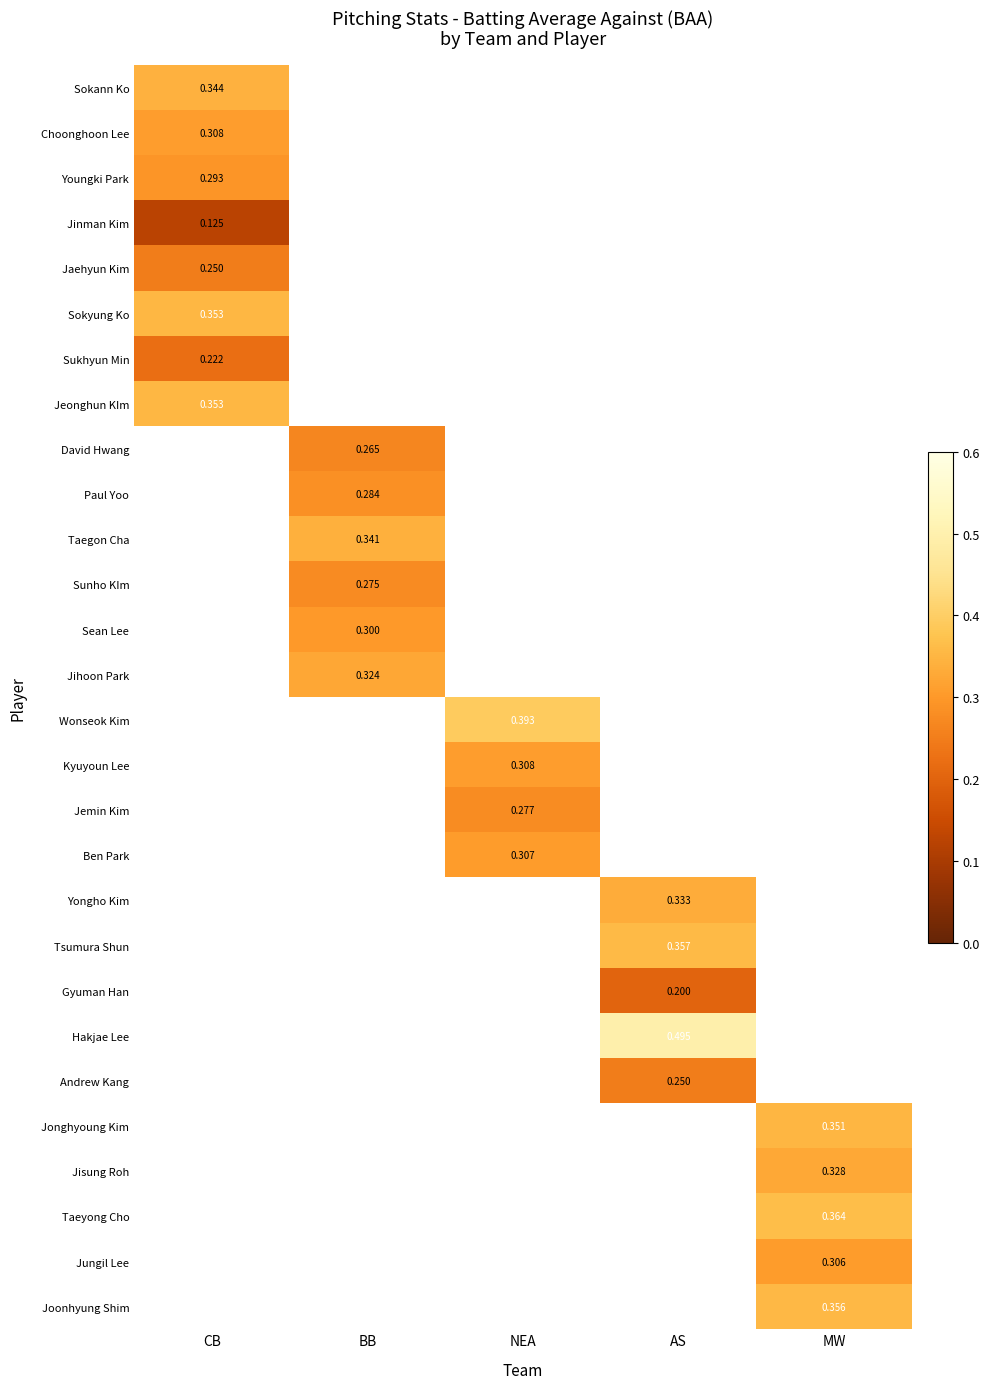

Between NEA and MW, which is larger?

MW